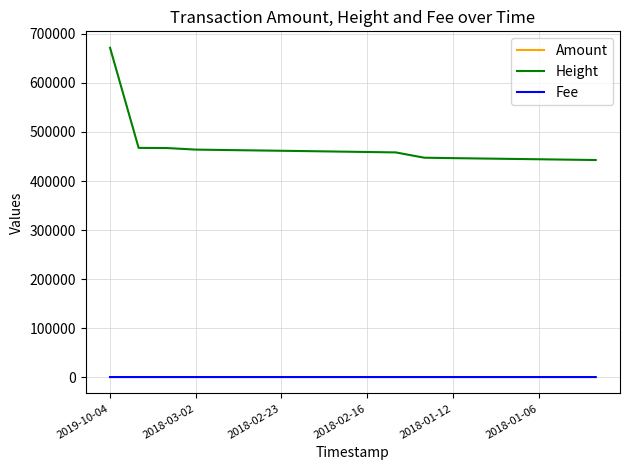

What is the maximum value shown in the chart?

671802.0